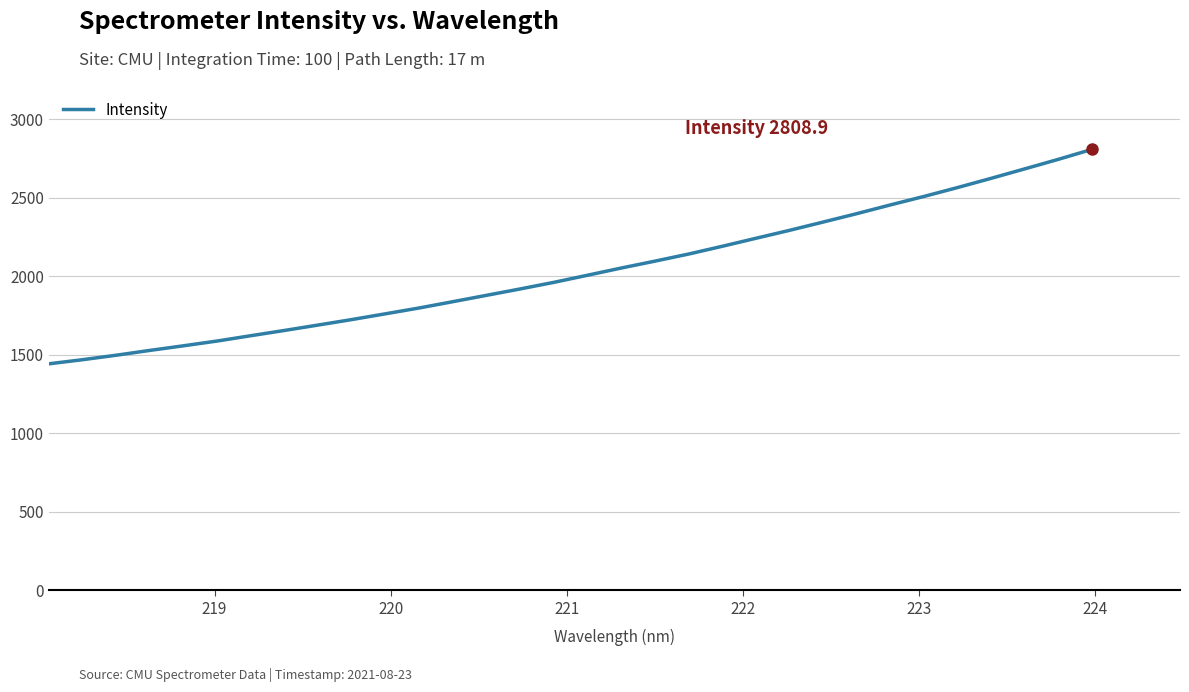

Count the number of categories in the chart.

32